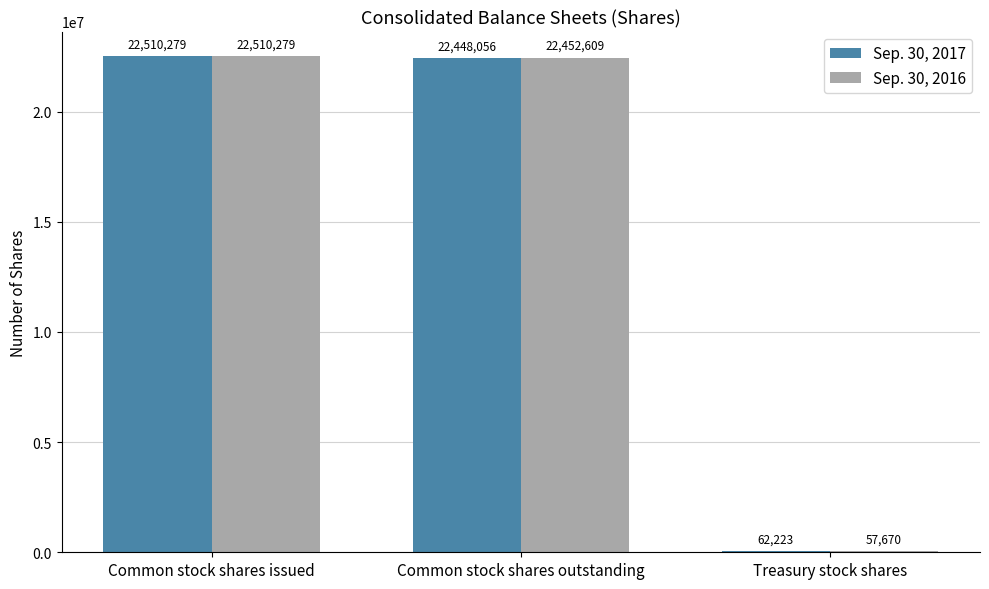

Which series changed the most between Common stock shares issued and Treasury stock shares?

Sep. 30, 2016